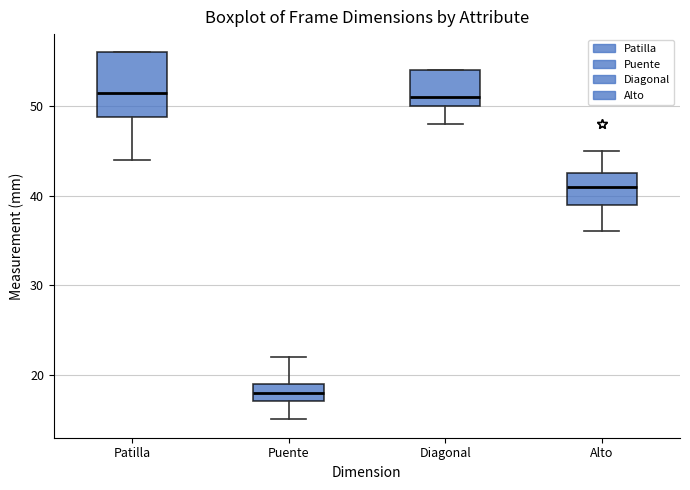

Reading left to right, transcribe this box plot: for each box, give where its median line is, the range the box spans, and where its two whiskers end, as read against the y-axis. The values are not printed on the chart, so give them approximately, as read against the axis.

Patilla: median 52, box 49 to 56, whiskers 44 to 56
Puente: median 18, box 17 to 19, whiskers 15 to 22
Diagonal: median 51, box 50 to 54, whiskers 48 to 54
Alto: median 41, box 39 to 43, whiskers 36 to 45